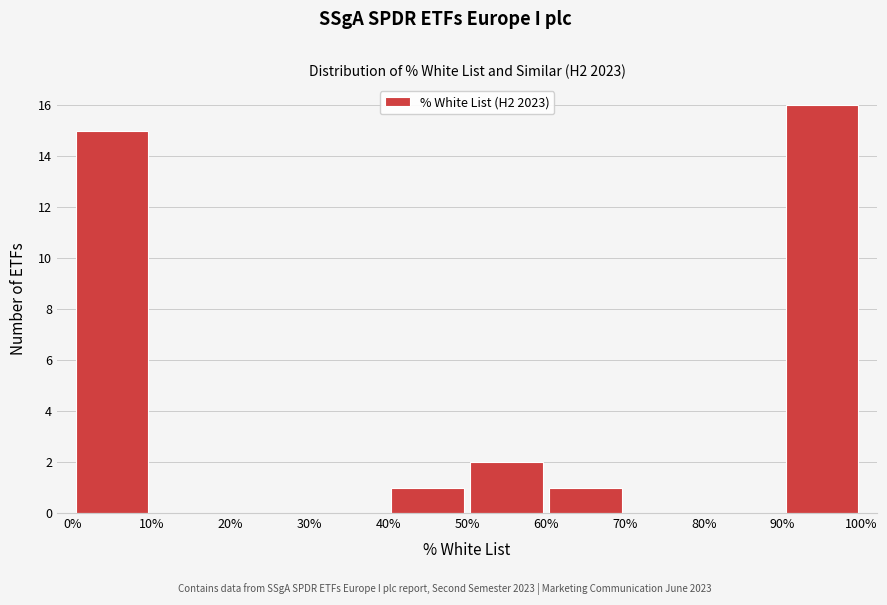

Reading left to right, transcribe this chart: for each bar, give the range it covers on the x-axis and its height. The values are not printed on the chart, so give them approximately, as read against the axis.

0% to 10%: 15
10% to 20%: 0
20% to 30%: 0
30% to 40%: 0
40% to 50%: 1
50% to 60%: 2
60% to 70%: 1
70% to 80%: 0
80% to 90%: 0
90% to 100%: 16